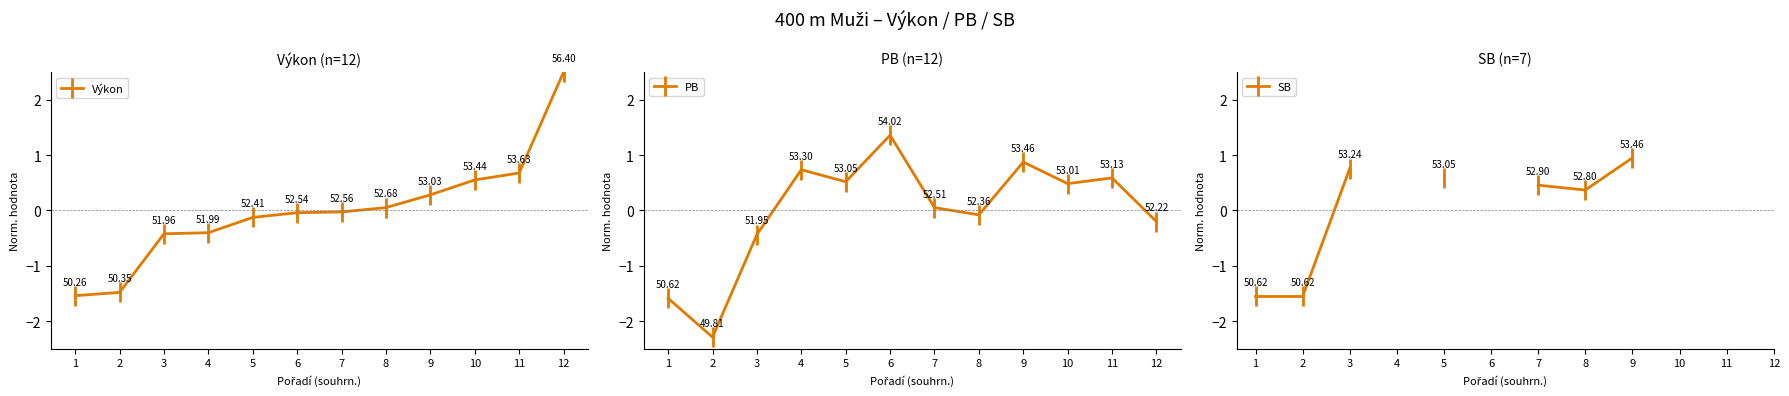

Is the value of SB at 10 greater than the value of PB at 6?

No